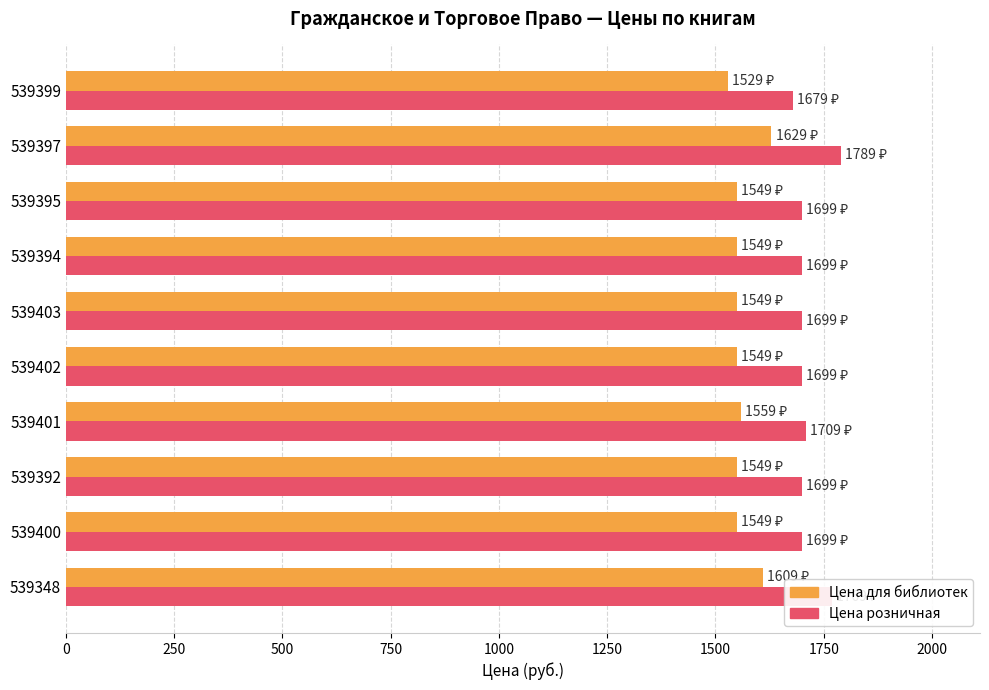

At how many categories does at least one series exceed 1546?

10